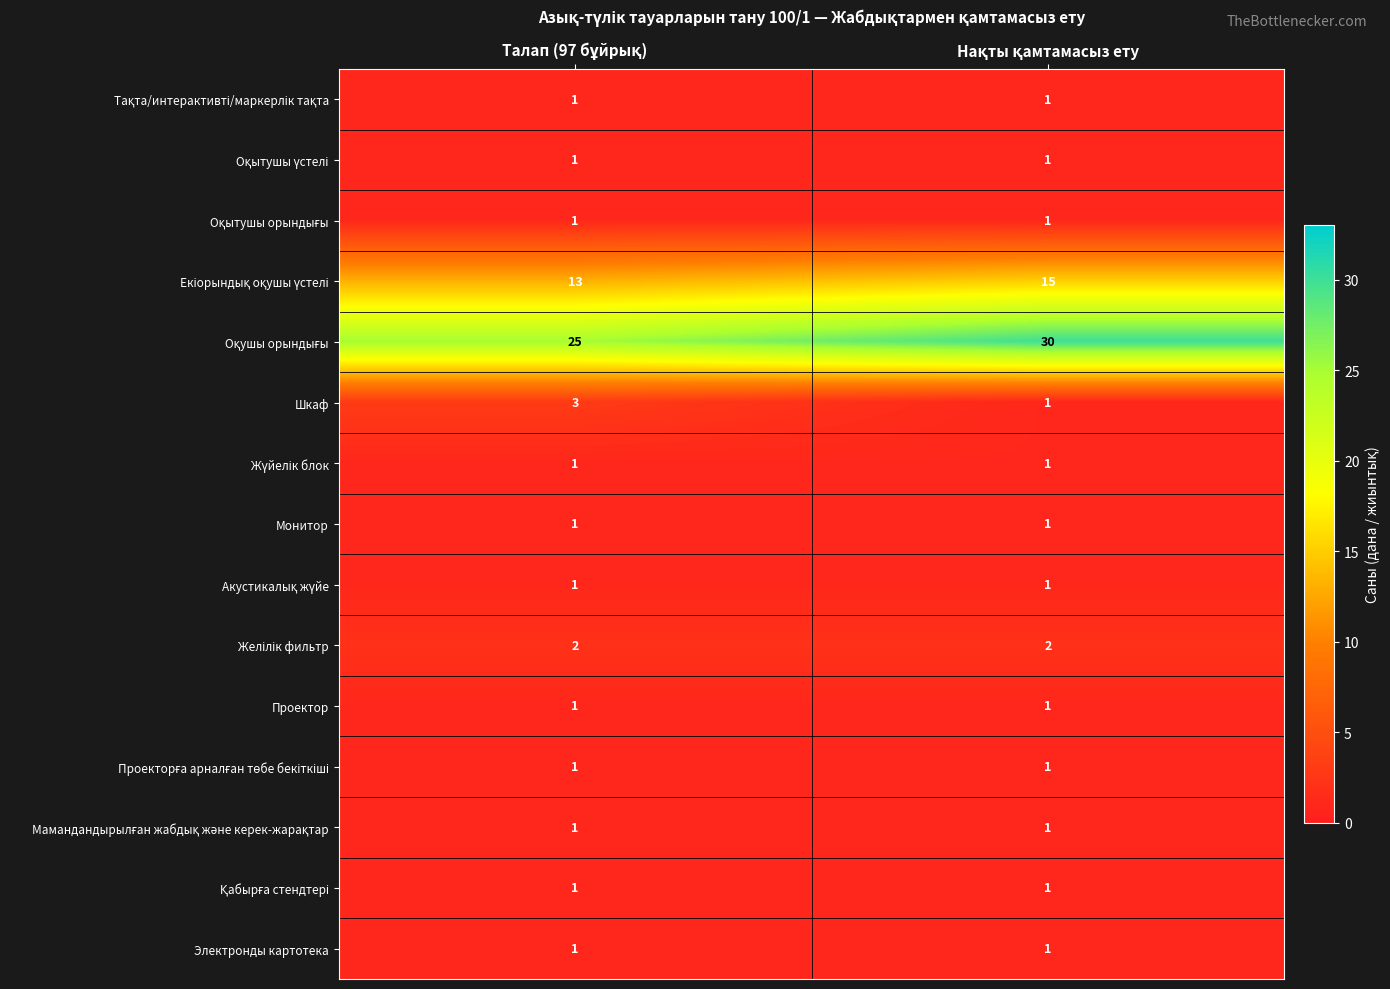

What is the greatest value displayed?

30